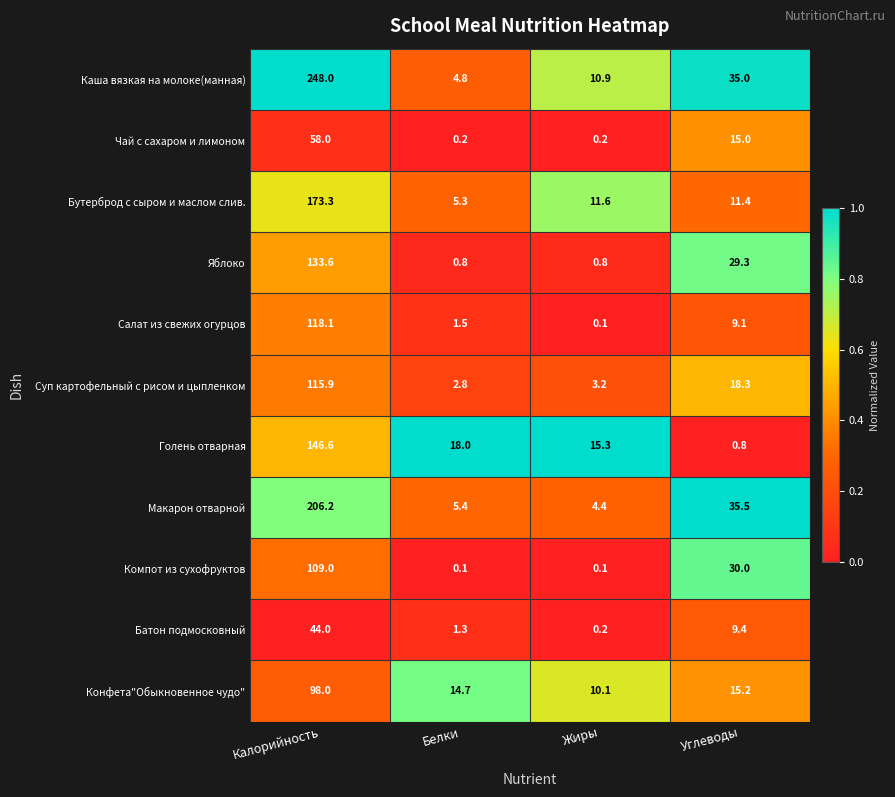

What is the difference between the Конфета"Обыкновенное чудо" values at Углеводы and Белки?

0.5